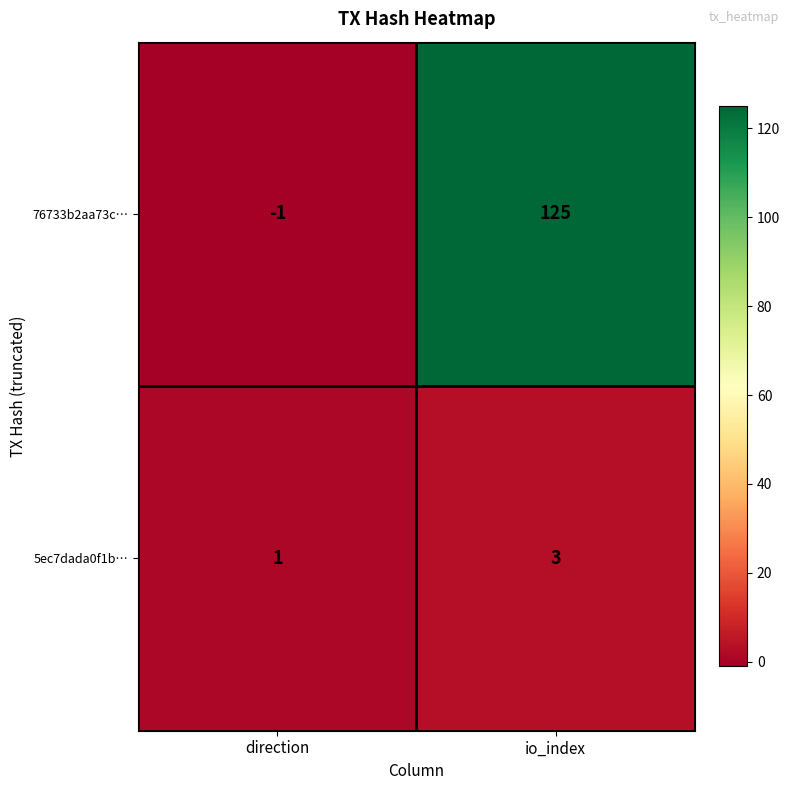

At which category is the sum across all series the highest?

io_index